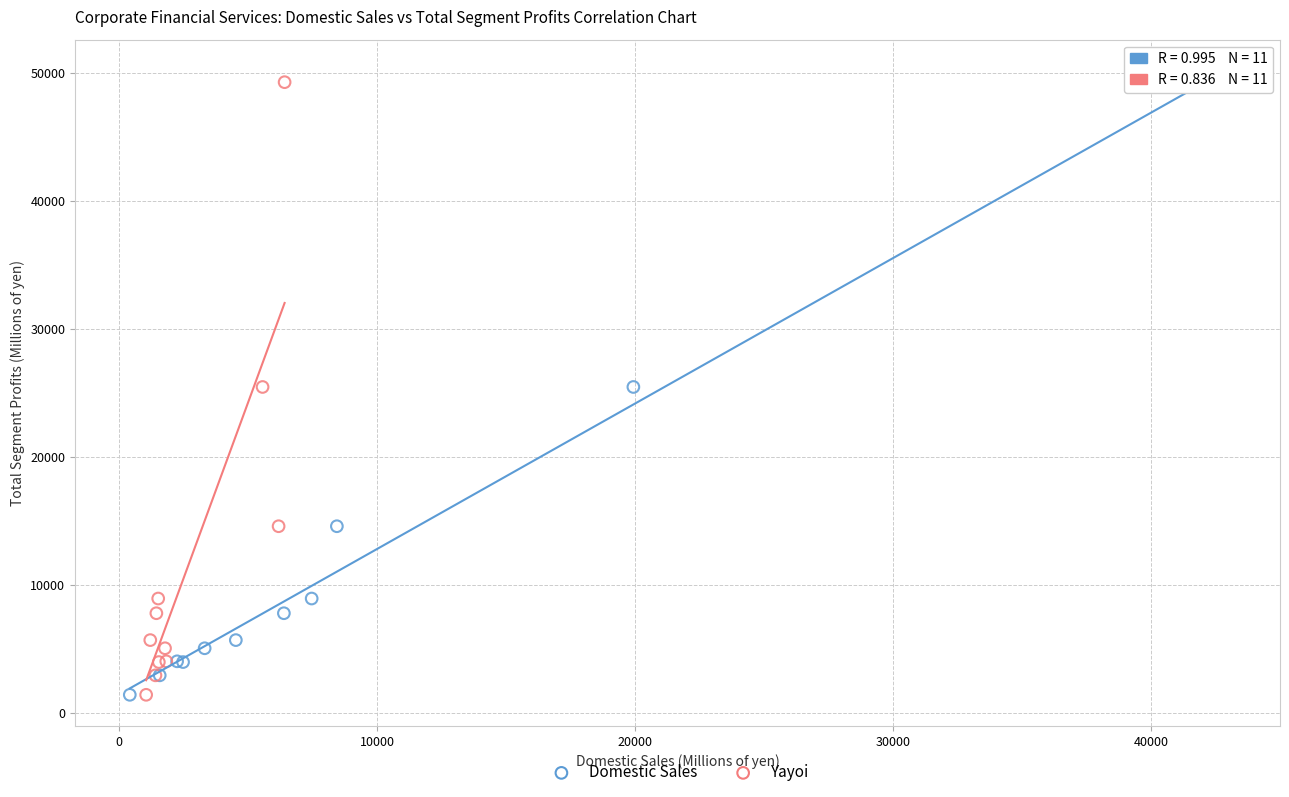

What are all the series names shown in the legend?

Domestic Sales, Yayoi